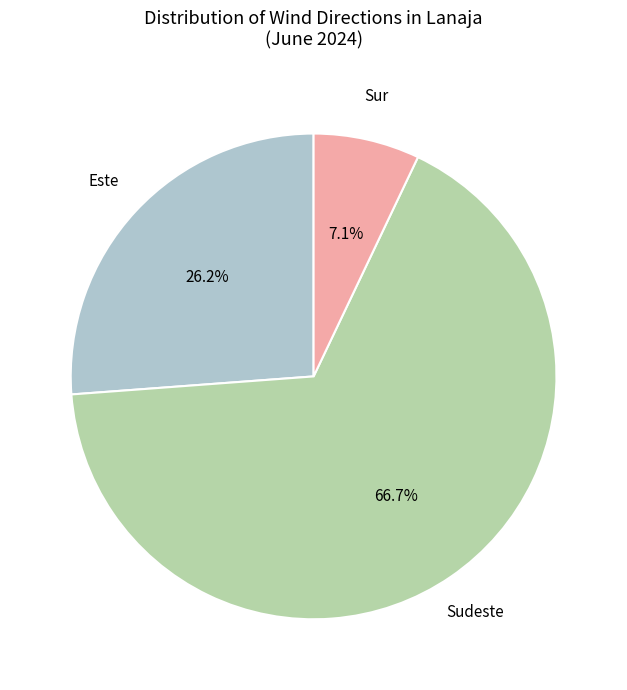

How many segments does this pie chart have?

3